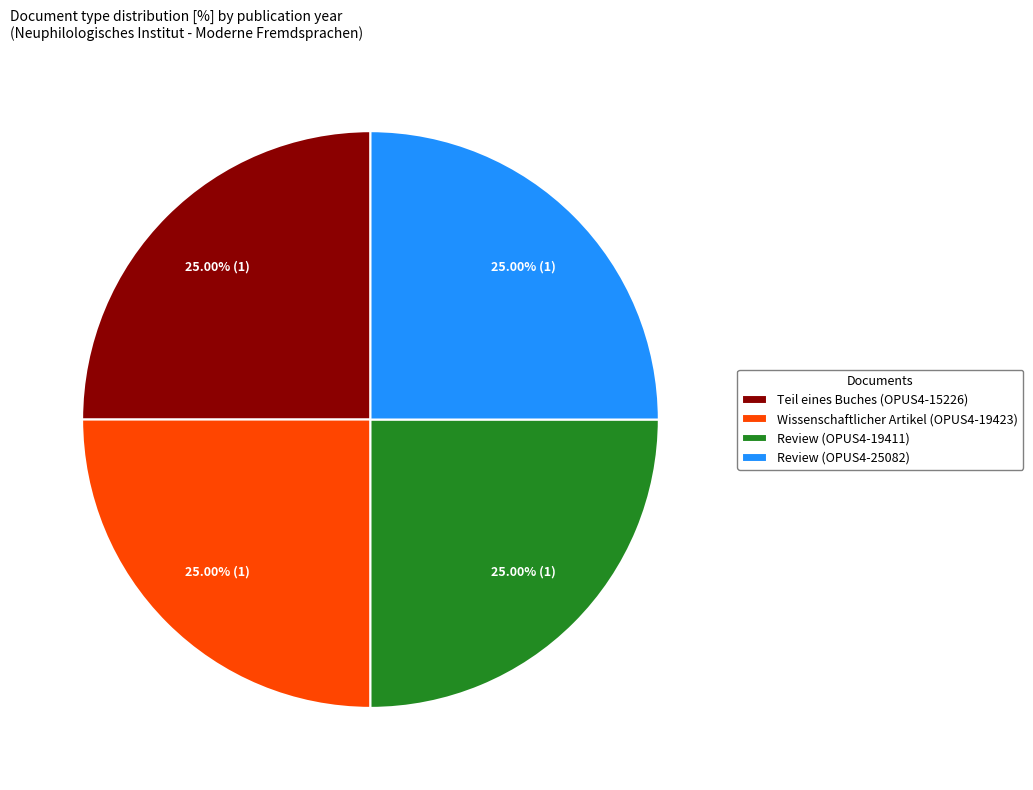

Is there a majority slice in this chart?

No